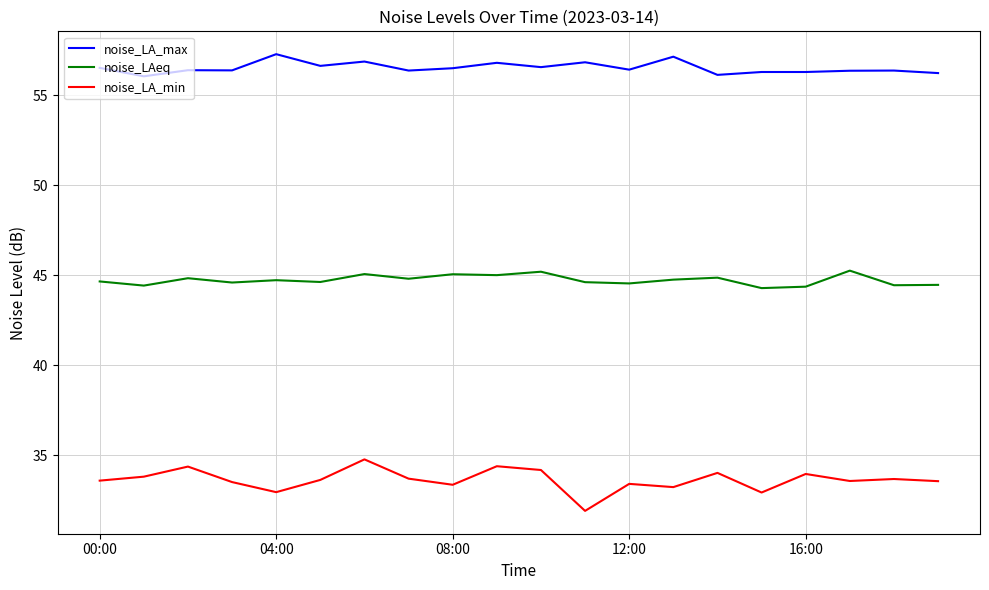

What is the difference between the maximum and minimum values in the noise_LA_min series?

2.9